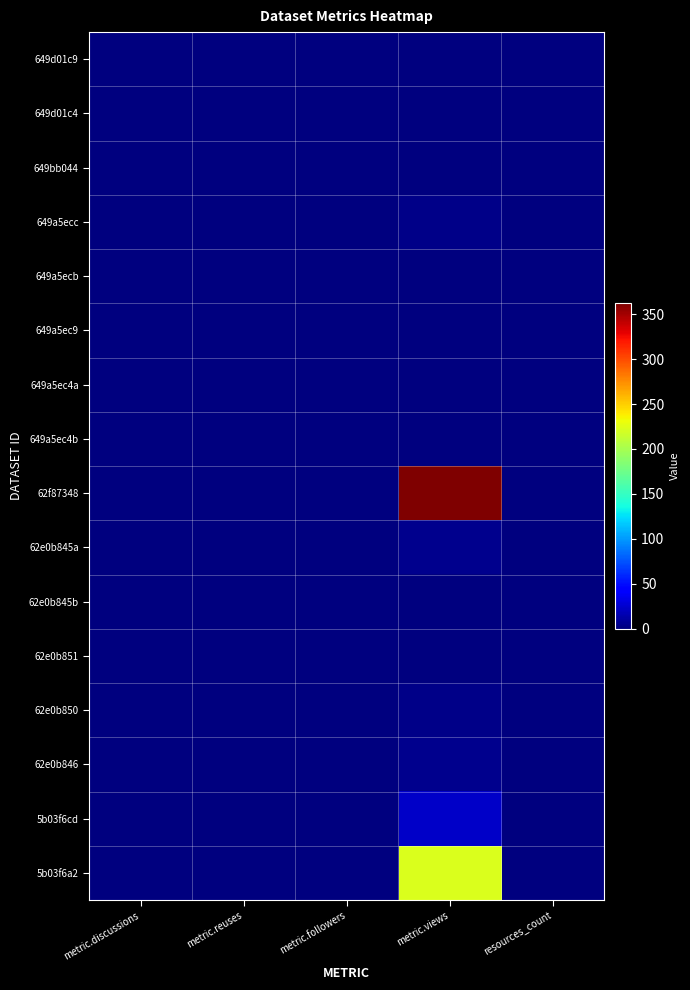

At how many categories does at least one series exceed 282?

1